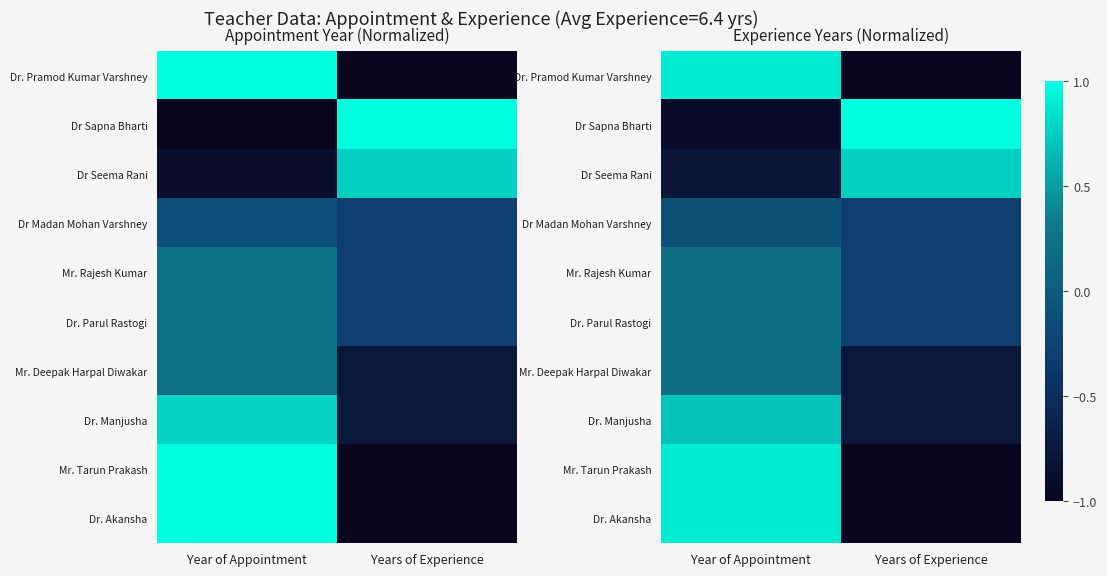

Rank the categories by Dr Sapna Bharti value from lowest to highest.

Year of Appointment, Years of Experience